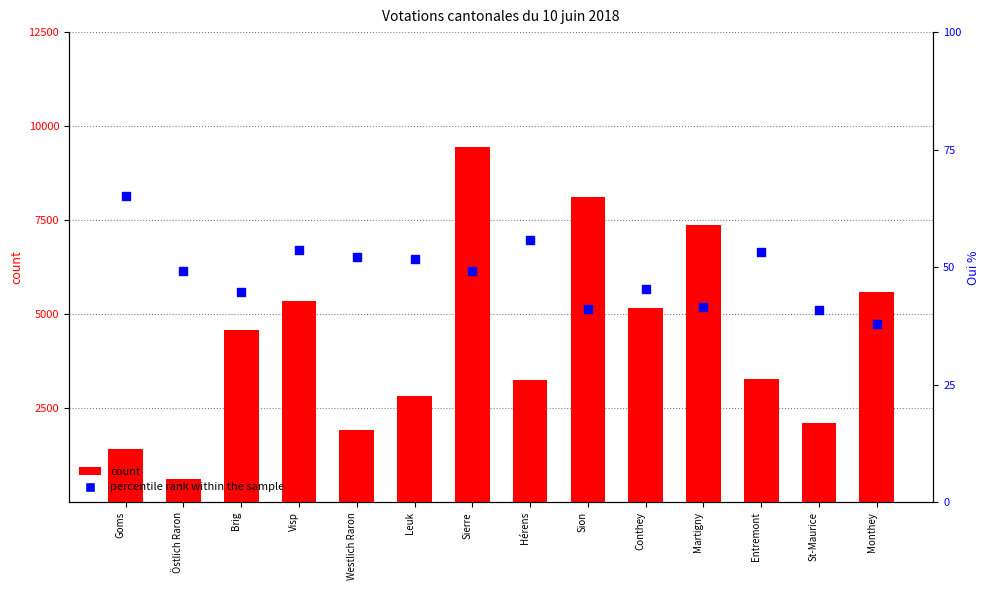

What are all the series names shown in the legend?

count, percentile rank within the sample